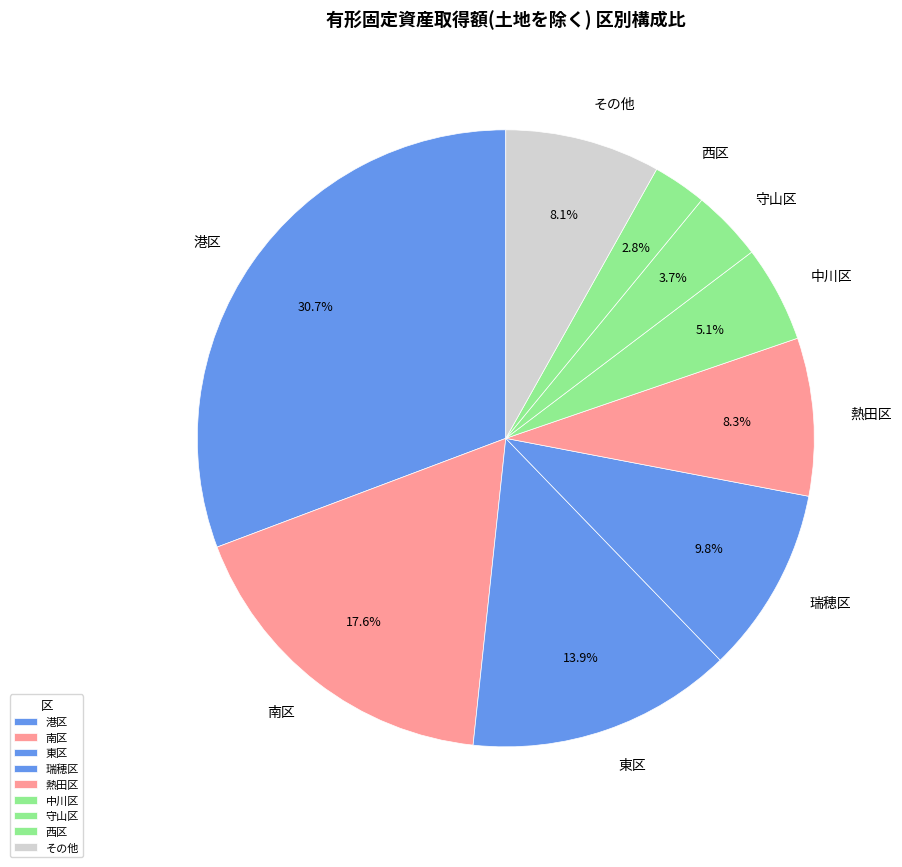

Is it true that 西区 is 11% of the pie?

False